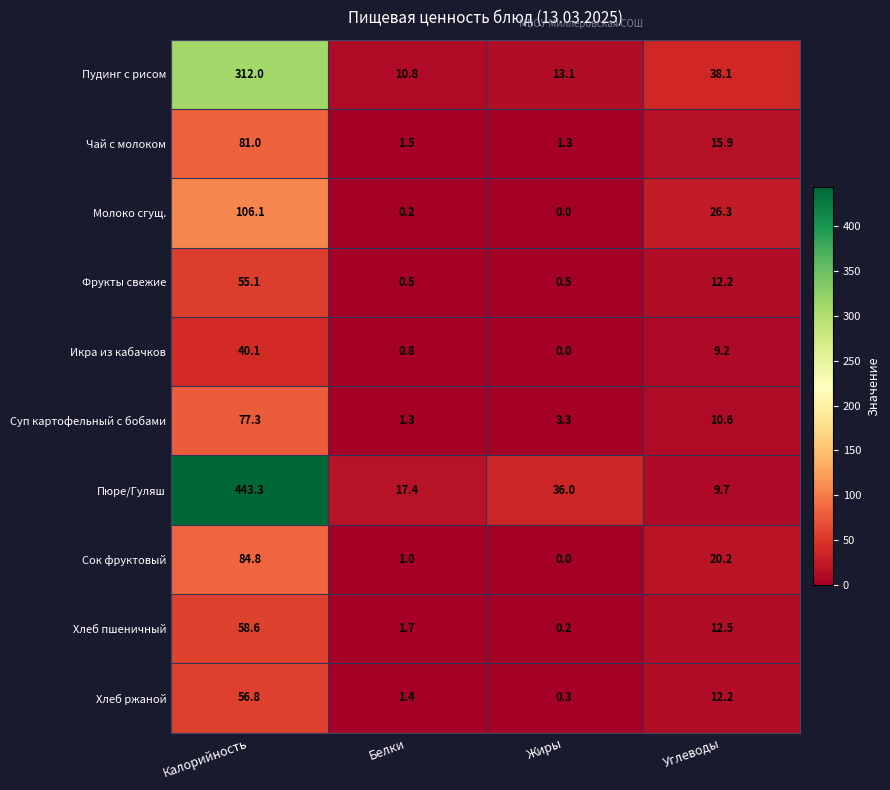

What is the maximum value shown in the chart?

443.3